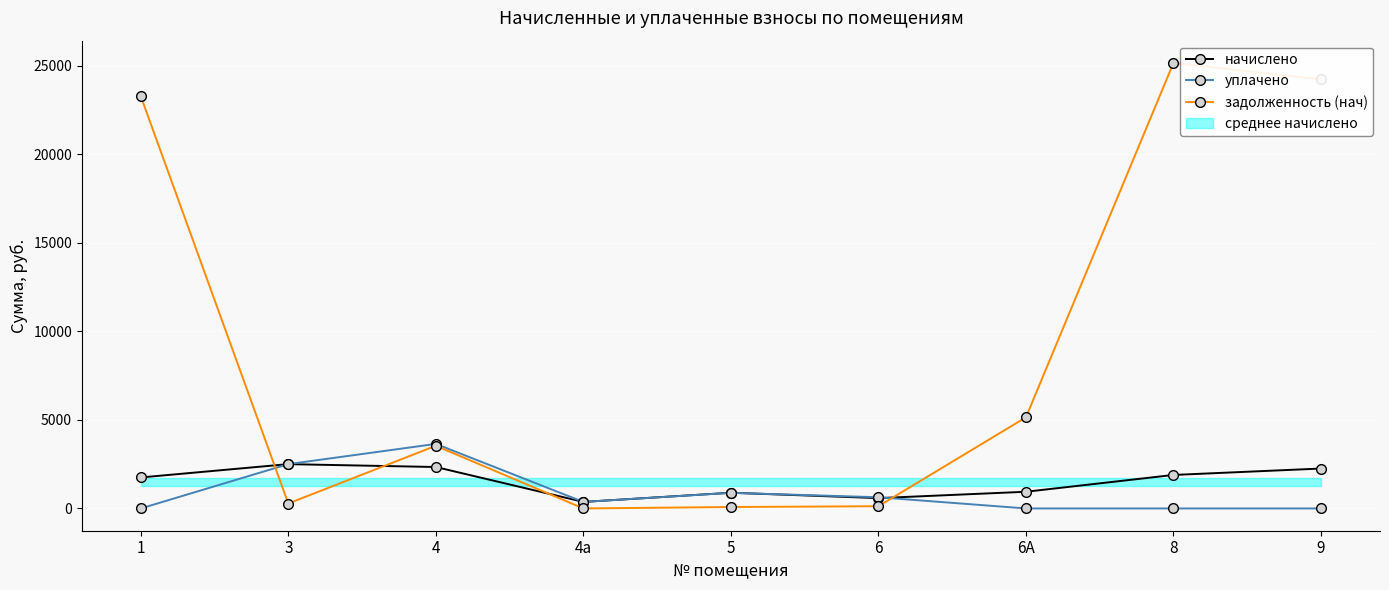

At 5, list the series in order from smallest to largest.

задолженность (нач), уплачено, начислено